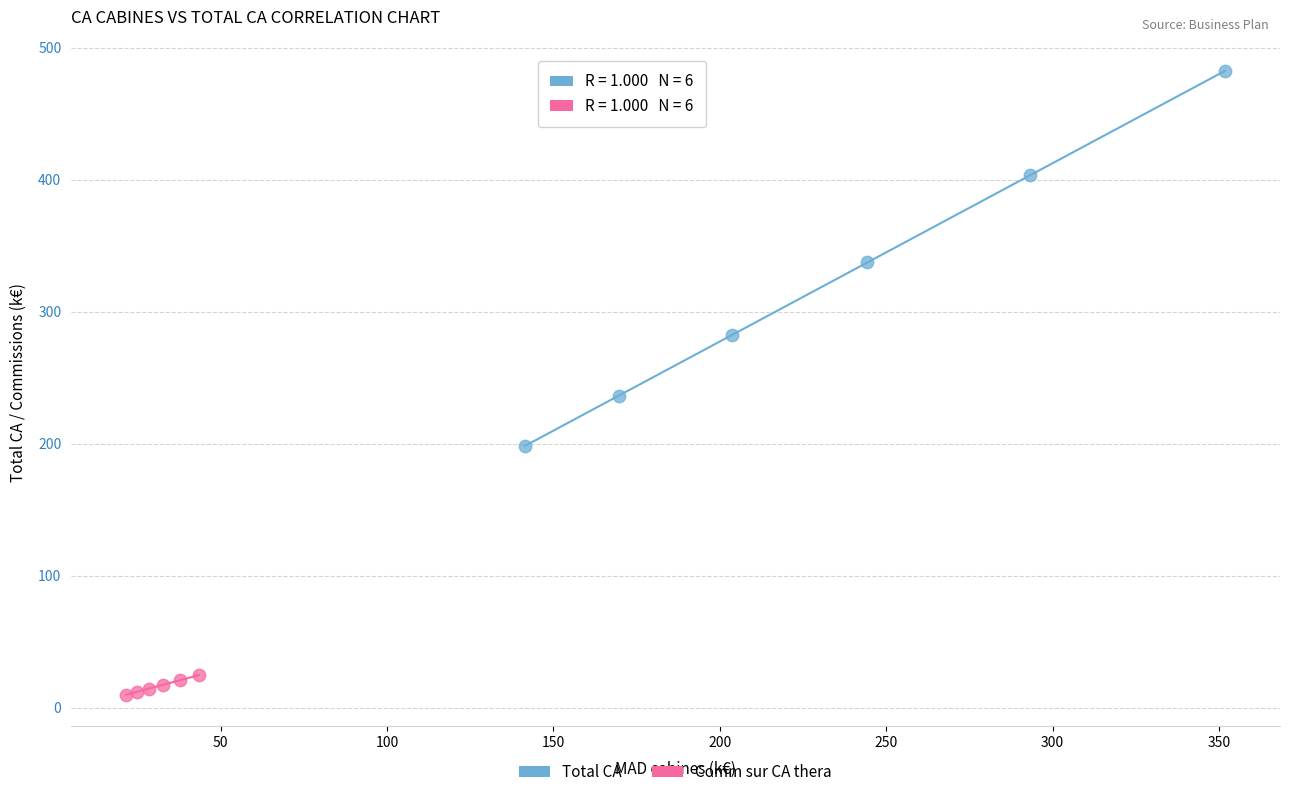

Which series contains the highest Y value?

Total CA